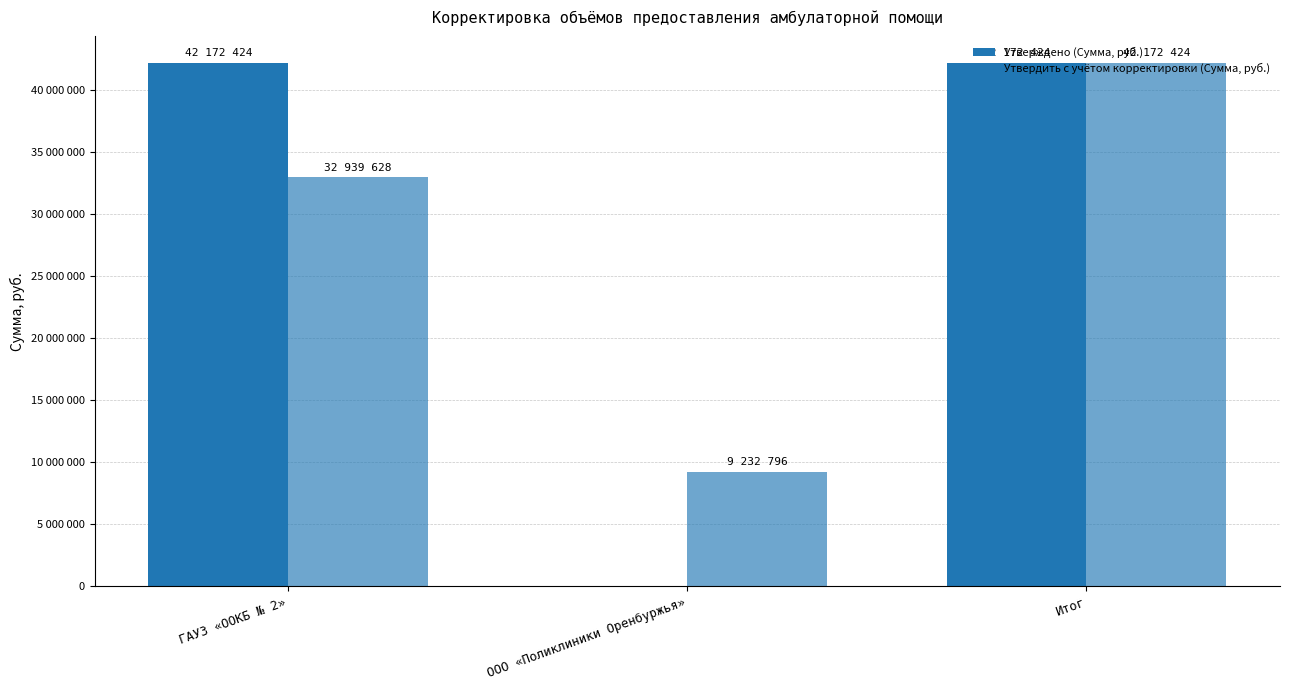

Are the bars grouped side by side (vs. stacked)?

Yes